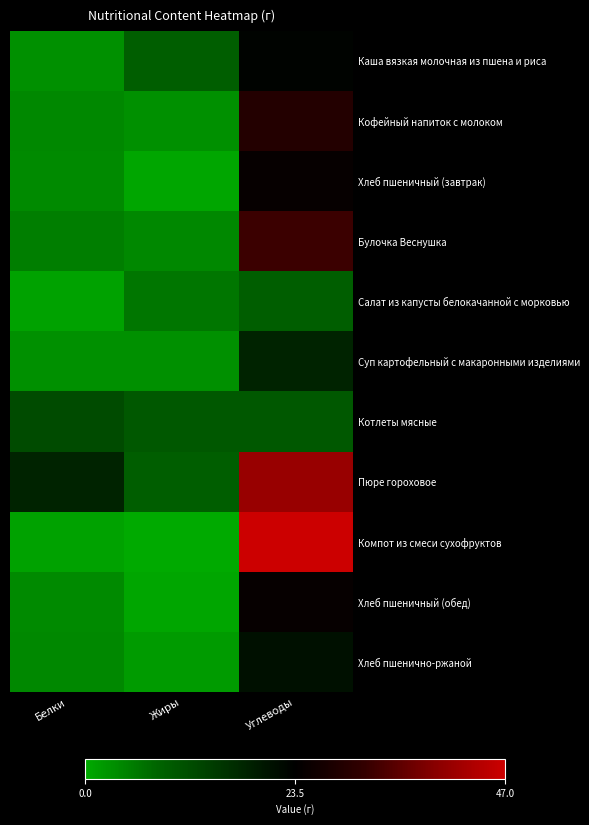

Reading left to right, extract all data points from this chart.

Каша вязкая молочная из пшена и риса: Белки=3.0	Жиры=9.0	Углеводы=23.0
Кофейный напиток с молоком: Белки=4.0	Жиры=3.0	Углеводы=29.0
Хлеб пшеничный (завтрак): Белки=3.8	Жиры=0.4	Углеводы=24.4
Булочка Веснушка: Белки=5.0	Жиры=4.0	Углеводы=32.0
Салат из капусты белокачанной с морковью: Белки=1.0	Жиры=6.0	Углеводы=9.0
Суп картофельный с макаронными изделиями: Белки=3.0	Жиры=3.0	Углеводы=18.0
Котлеты мясные: Белки=12.0	Жиры=10.0	Углеводы=10.0
Пюре гороховое: Белки=18.0	Жиры=9.0	Углеводы=41.0
Компот из смеси сухофруктов: Белки=1.0	Жиры=0.0	Углеводы=47.0
Хлеб пшеничный (обед): Белки=3.8	Жиры=0.4	Углеводы=24.4
Хлеб пшенично-ржаной: Белки=4.0	Жиры=1.7	Углеводы=21.1